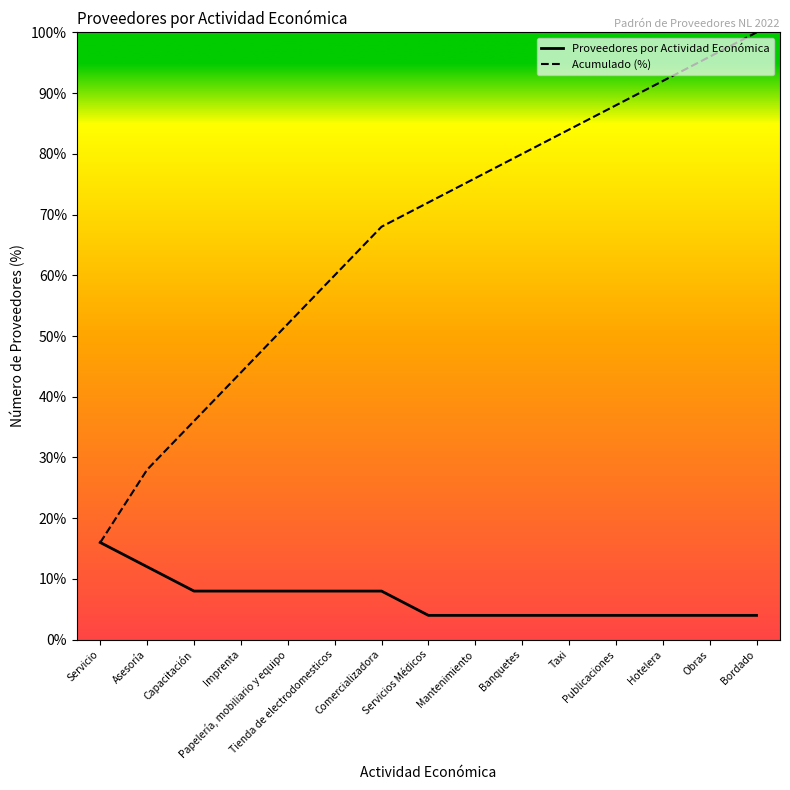

Reading left to right, extract all data points from this chart.

Proveedores por Actividad Económica: 16.0	12.0	8.0	8.0	8.0	8.0	8.0	4.0	4.0	4.0	4.0	4.0	4.0	4.0	4.0
Acumulado (%): 16.0	28.0	36.0	44.0	52.0	60.0	68.0	72.0	76.0	80.0	84.0	88.0	92.0	96.0	100.0